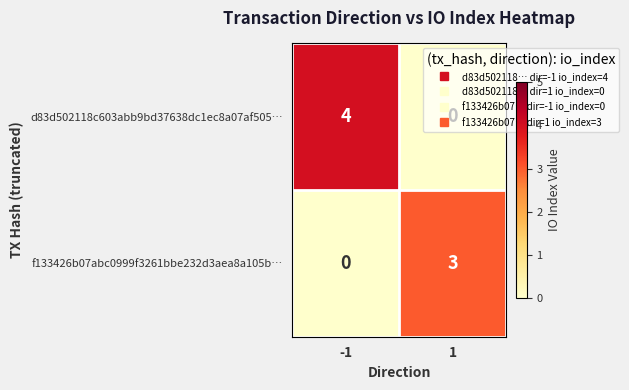

Count the number of data series in this chart.

2